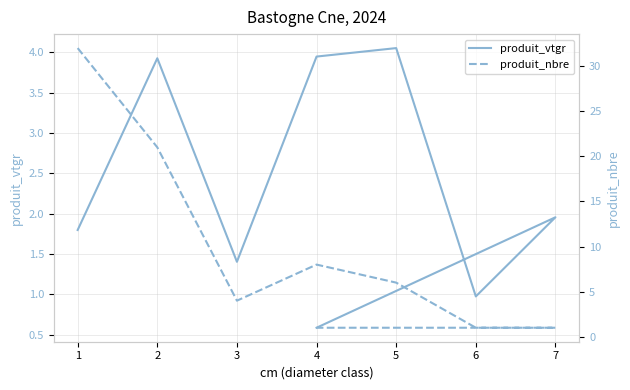

What is the value of the produit_nbre point at the 2nd from the left?

21.0